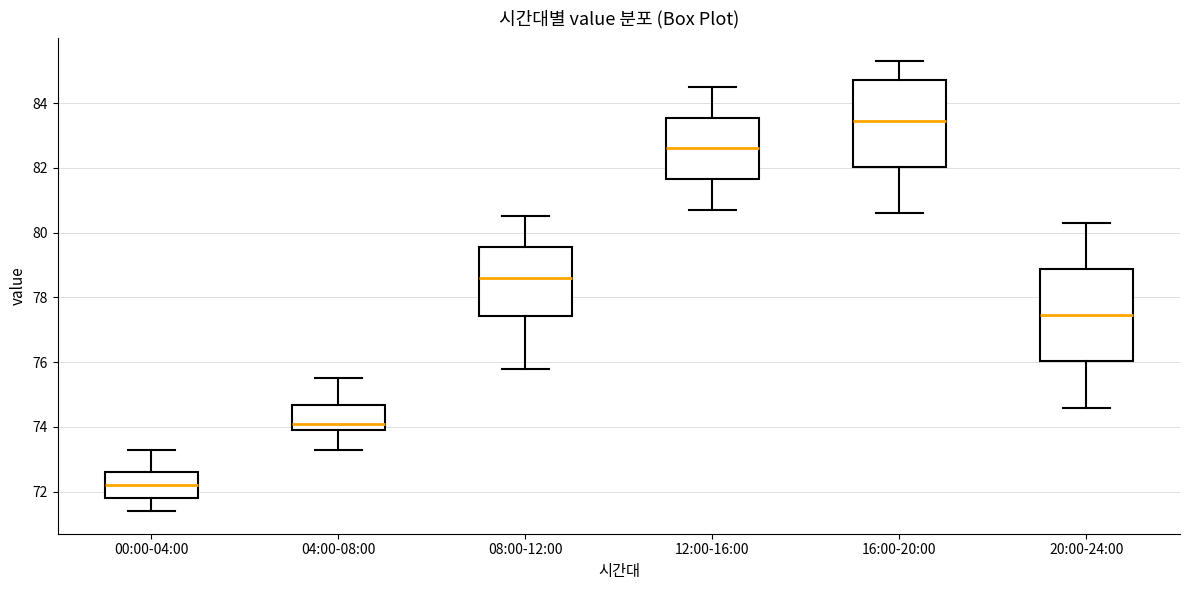

Reading left to right, read every box against the y-axis: the position of its median line, the range the box covers, and the ends of its whiskers. The values are not printed on the chart, so give them approximately, as read against the axis.

00:00-04:00: median 72.2, box 71.8 to 72.6, whiskers 71.4 to 73.4
04:00-08:00: median 74.2, box 74.0 to 74.6, whiskers 73.4 to 75.6
08:00-12:00: median 78.6, box 77.4 to 79.6, whiskers 75.8 to 80.6
12:00-16:00: median 82.6, box 81.6 to 83.6, whiskers 80.8 to 84.6
16:00-20:00: median 83.4, box 82.0 to 84.8, whiskers 80.6 to 85.4
20:00-24:00: median 77.4, box 76.0 to 78.8, whiskers 74.6 to 80.4